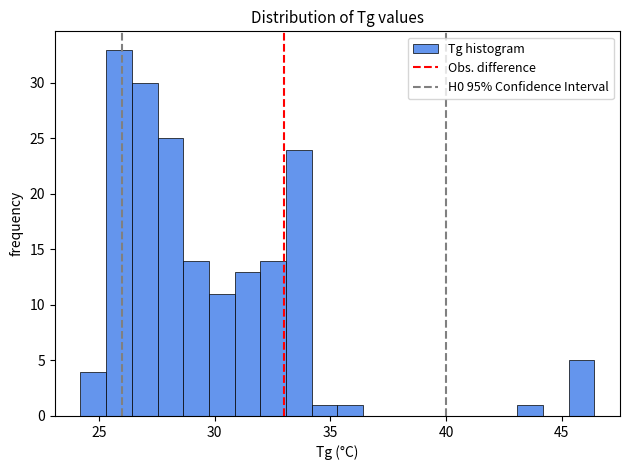

Read against the x-axis, roughly where is the centre of the tallest bar?

26.0